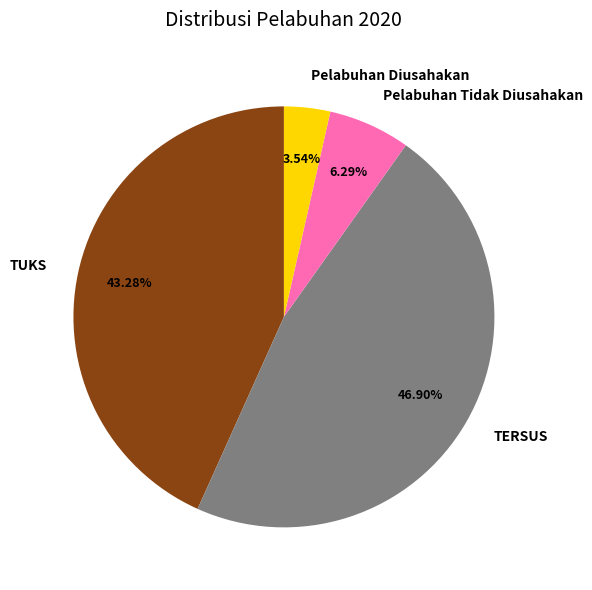

What percentage is NOT represented by TUKS?

56.7%